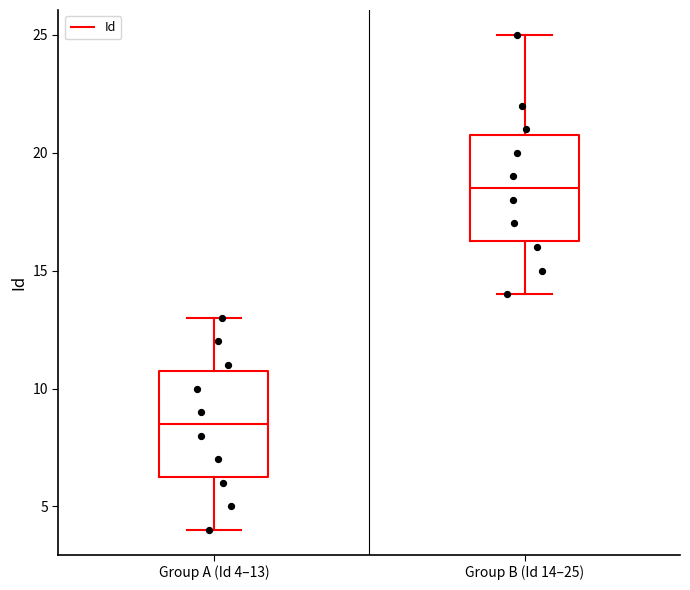

Where does the upper whisker of the box for Group B (Id 14–25) end on the y-axis? The values are not printed on the chart, so give them approximately, as read against the axis.

25.0